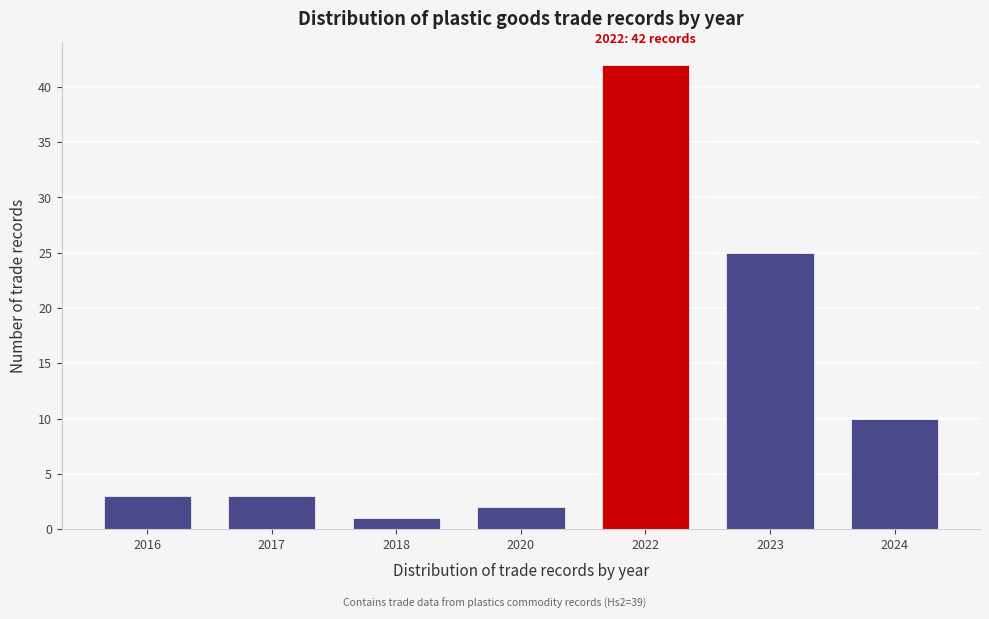

Reading left to right, extract all data points from this chart.

2016=3	2017=3	2018=1	2020=2	2022=42	2023=25	2024=10